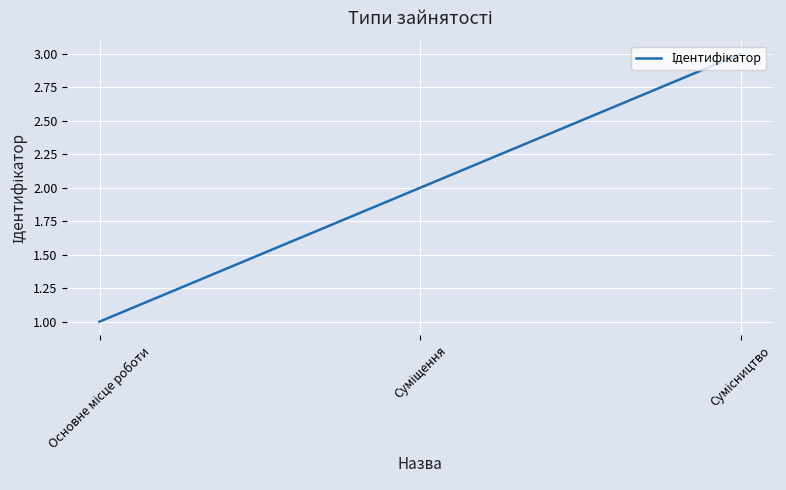

What is the sum of all values?

6